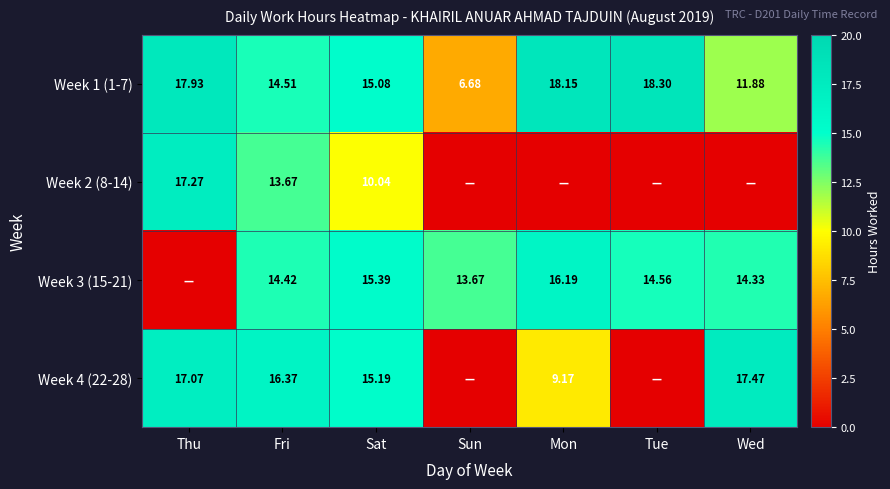

True or false: Week 1 (1-7) has a value of 14.5 at Fri.

True